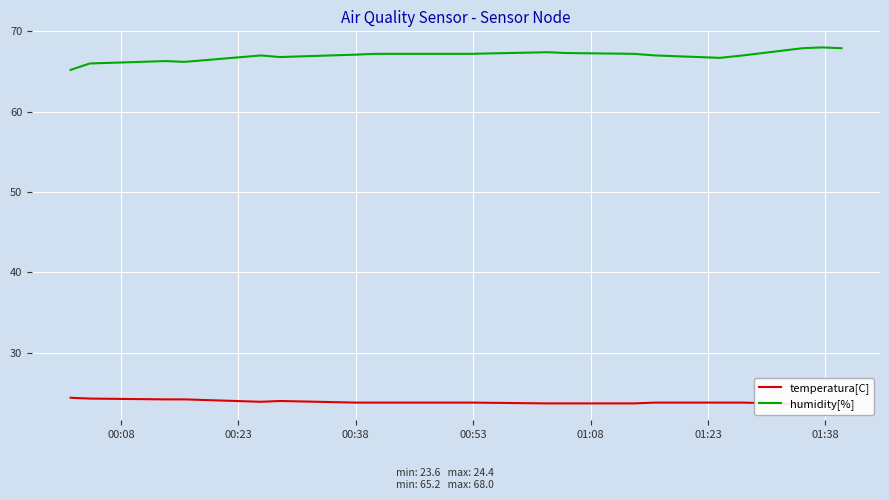

Reading left to right, list all the values displayed in this chart.

temperatura[C]: 24.4	24.3	24.2	24.2	23.9	24.0	23.8	23.8	23.8	23.8	23.7	23.7	23.7	23.8	23.8	23.8	23.6	23.6	23.6
humidity[%]: 65.2	66.0	66.3	66.2	67.0	66.8	67.1	67.2	67.2	67.2	67.4	67.3	67.2	67.0	66.7	67.0	67.9	68.0	67.9